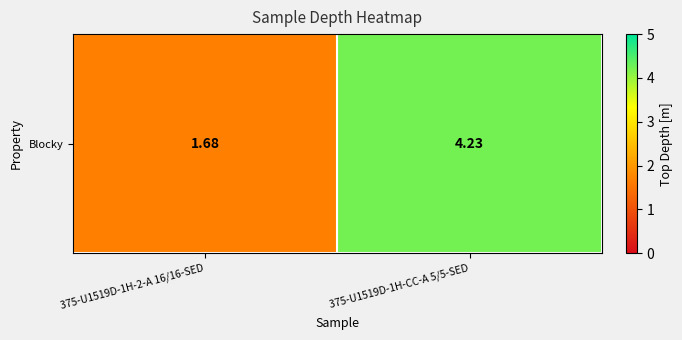

Which category has the highest value across all series?

375-U1519D-1H-CC-A 5/5-SED